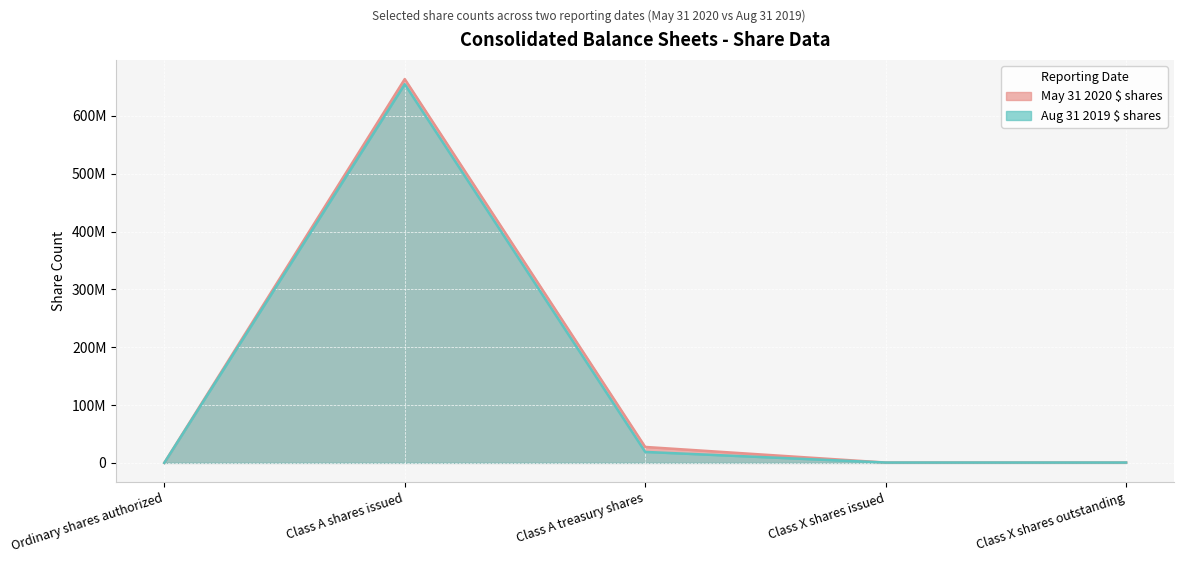

What is the lowest value of the Aug 31 2019 $ shares series?

40000